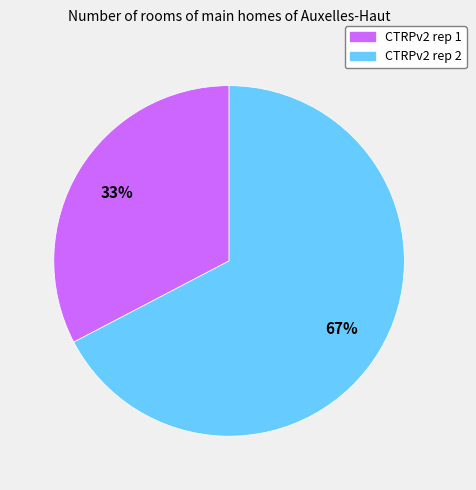

Combined, do CTRPv2 rep 1 and CTRPv2 rep 2 account for over 50%?

Yes